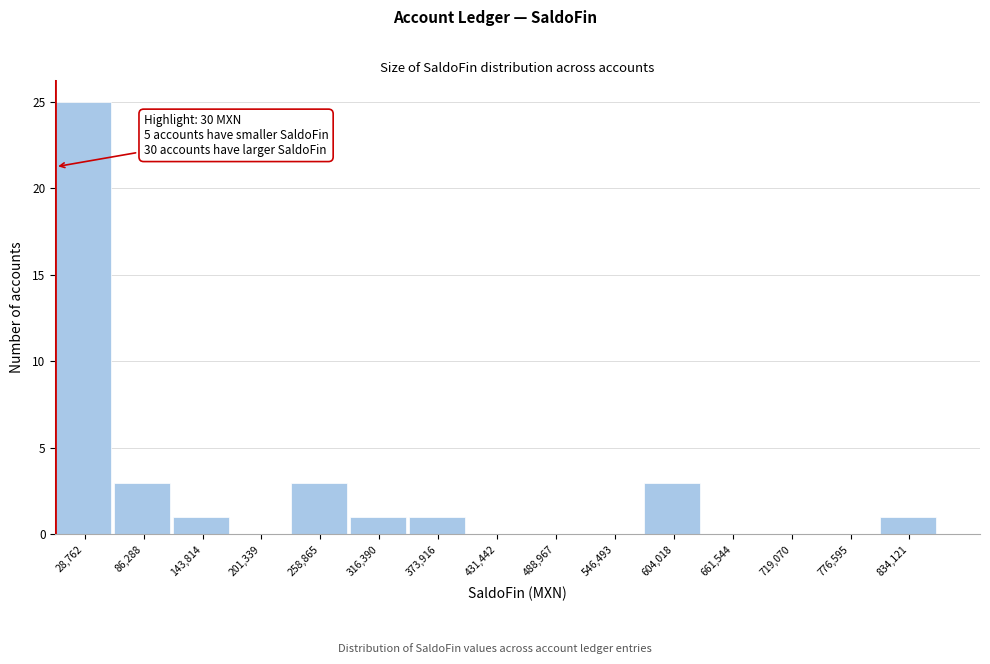

Which range on the x-axis has the tallest bar?

0 to 60000